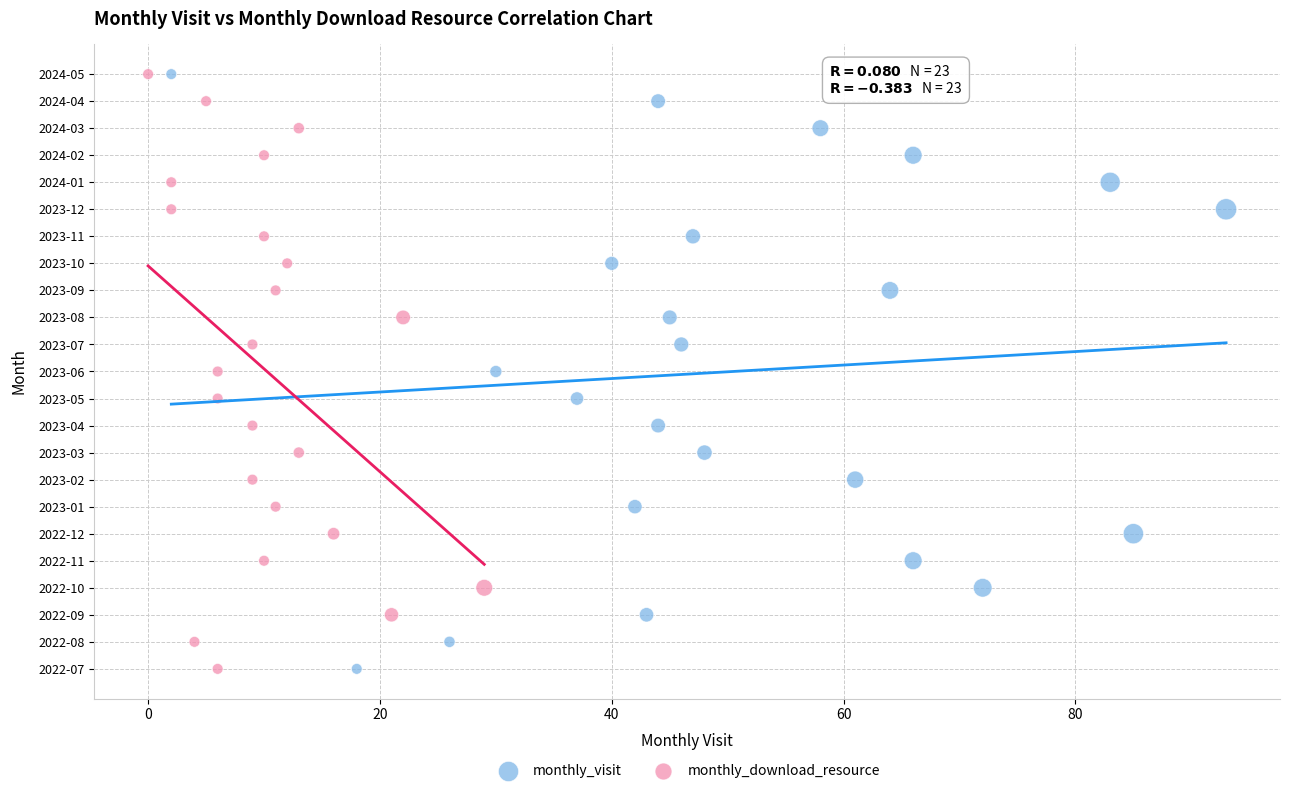

What are all the series names shown in the legend?

monthly_visit, monthly_download_resource